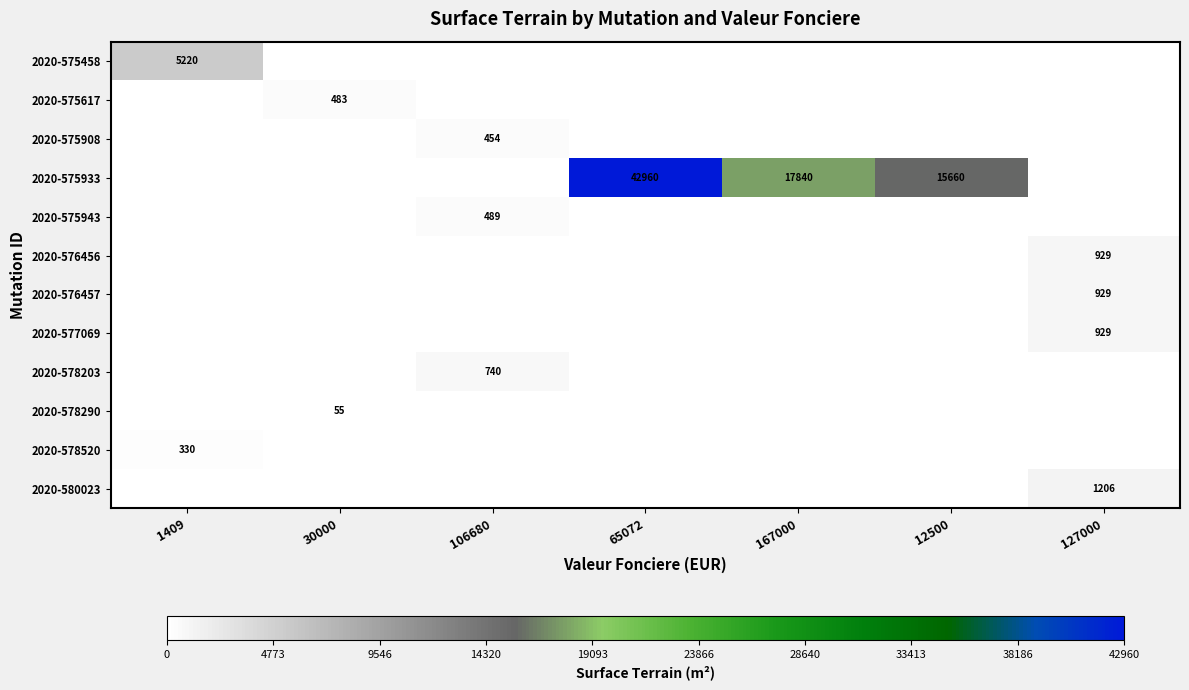

Which series changed the most between 30000 and 12500?

2020-575933